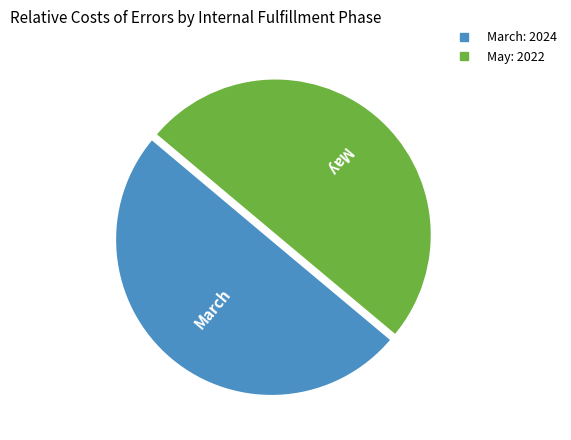

Do March and May together represent more than half of the pie?

Yes